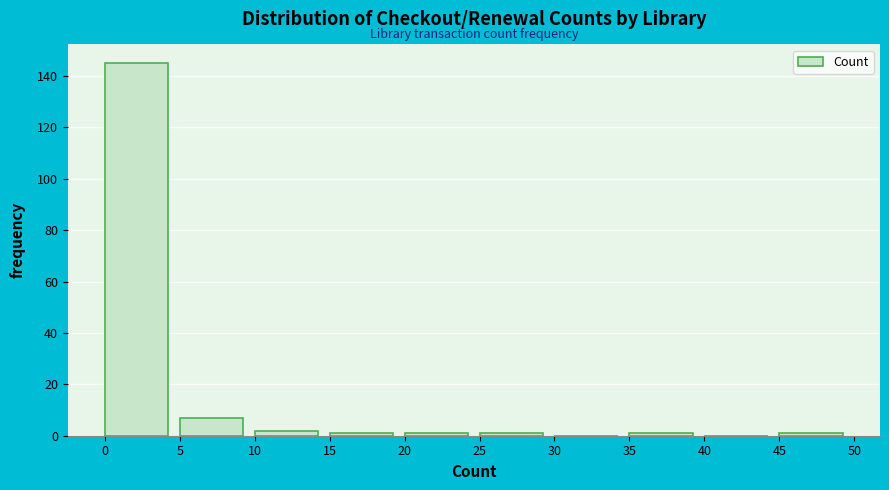

Reading left to right, list every bar in this chart as the range it spans on the x-axis followed by its height. The values are not printed on the chart, so give them approximately, as read against the axis.

0 to 5: 146
5 to 10: 8
10 to 15: 2
15 to 20: under 2
20 to 25: under 2
25 to 30: under 2
30 to 35: 0
35 to 40: under 2
40 to 45: 0
45 to 50: under 2